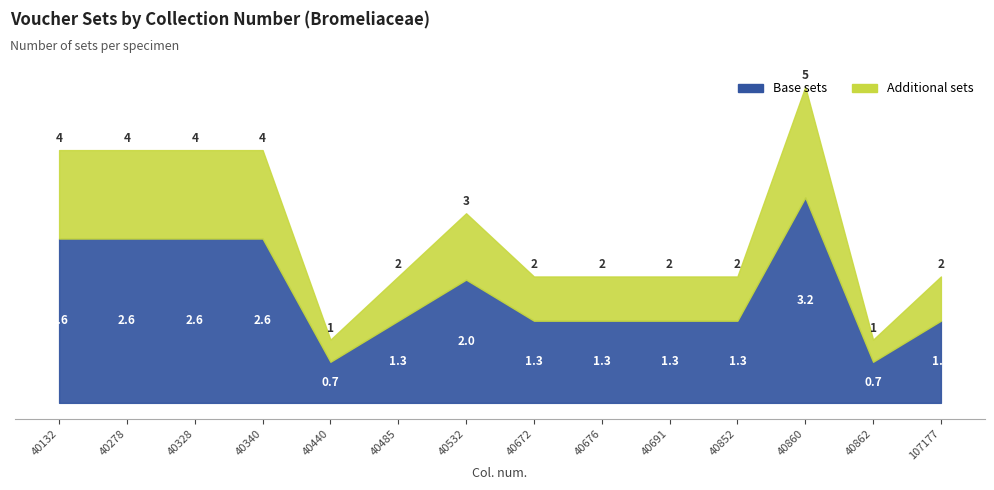

Rank the categories by value from highest to lowest.

40860, 40132, 40278, 40328, 40340, 40532, 40485, 40672, 40676, 40691, 40852, 107177, 40440, 40862